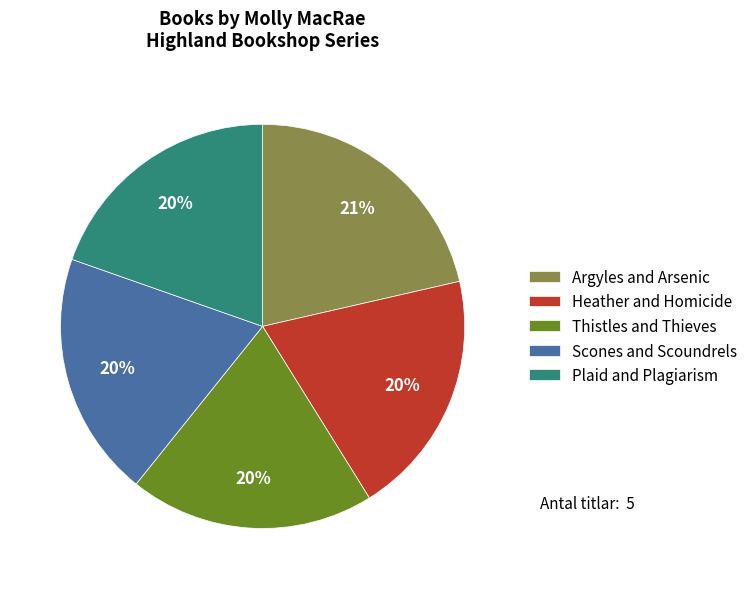

Is it true that Scones and Scoundrels is 20% of the pie?

True